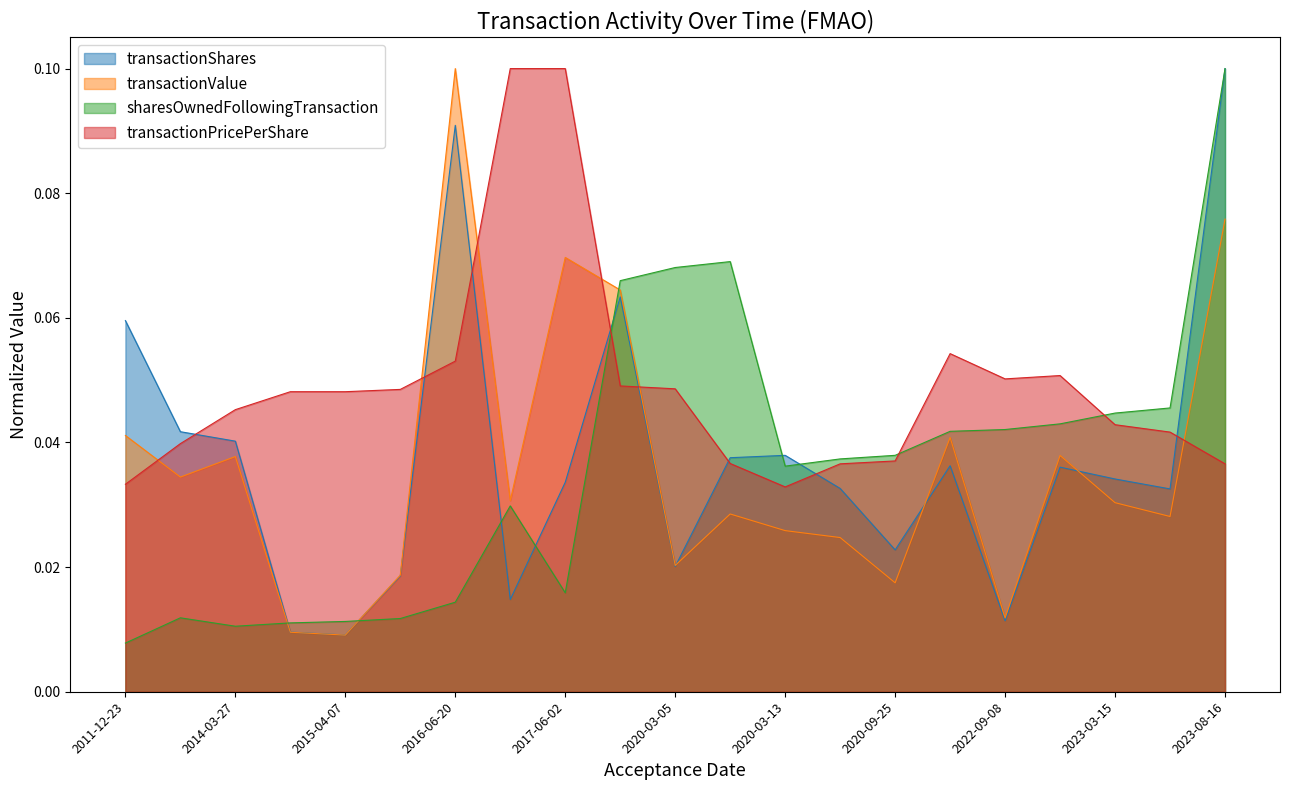

What is the label of the 17th point from the left?

2022-09-08